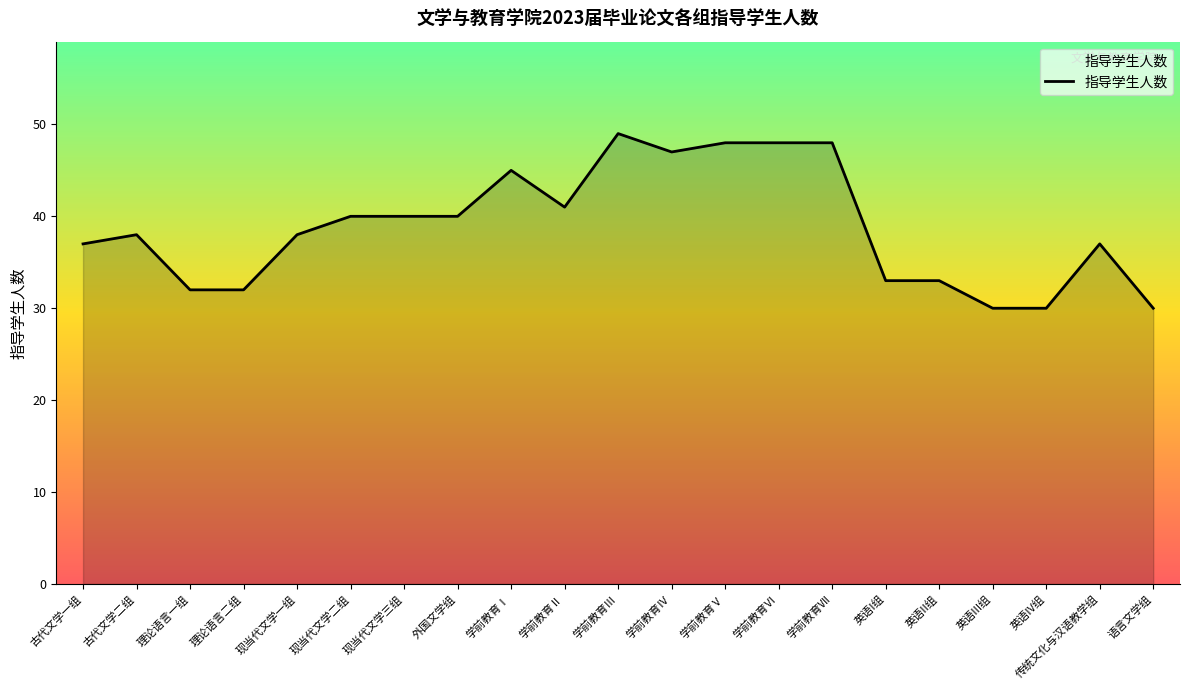

What is the maximum value shown in the chart?

49